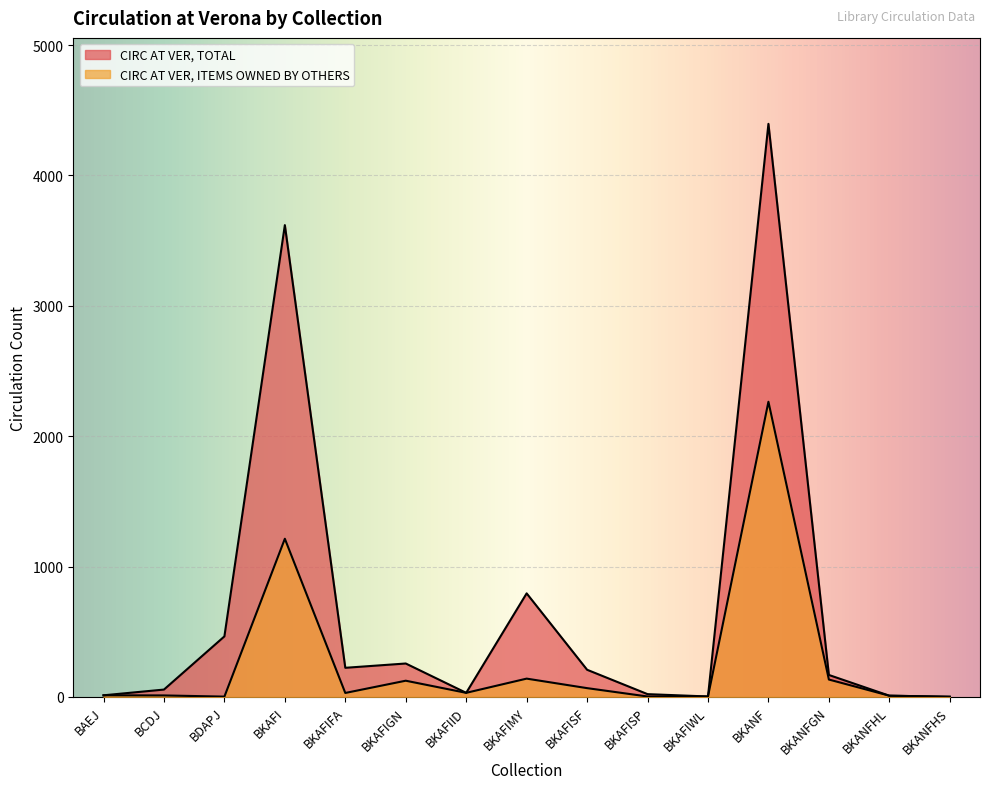

At which category does CIRC AT VER, ITEMS OWNED BY OTHERS reach its first local valley?

BDAPJ